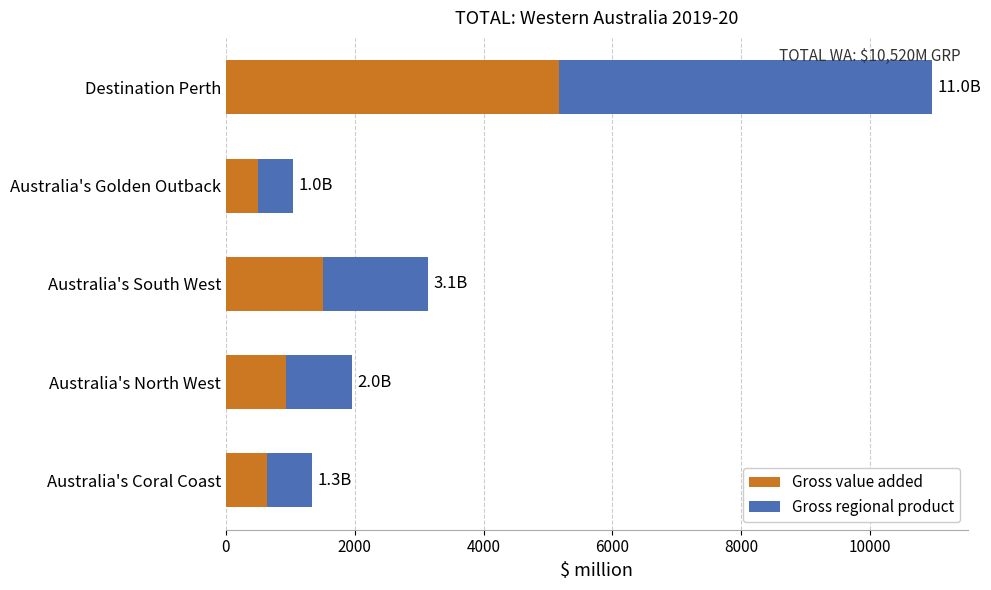

Which category has the highest value in the Gross value added series?

Destination Perth